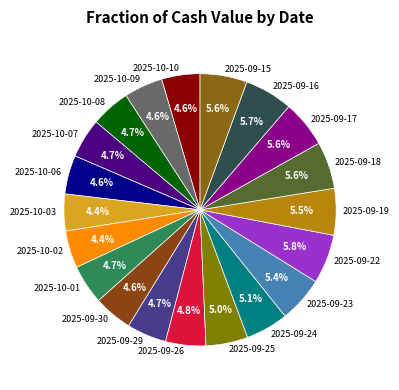

Is there a majority slice in this chart?

No